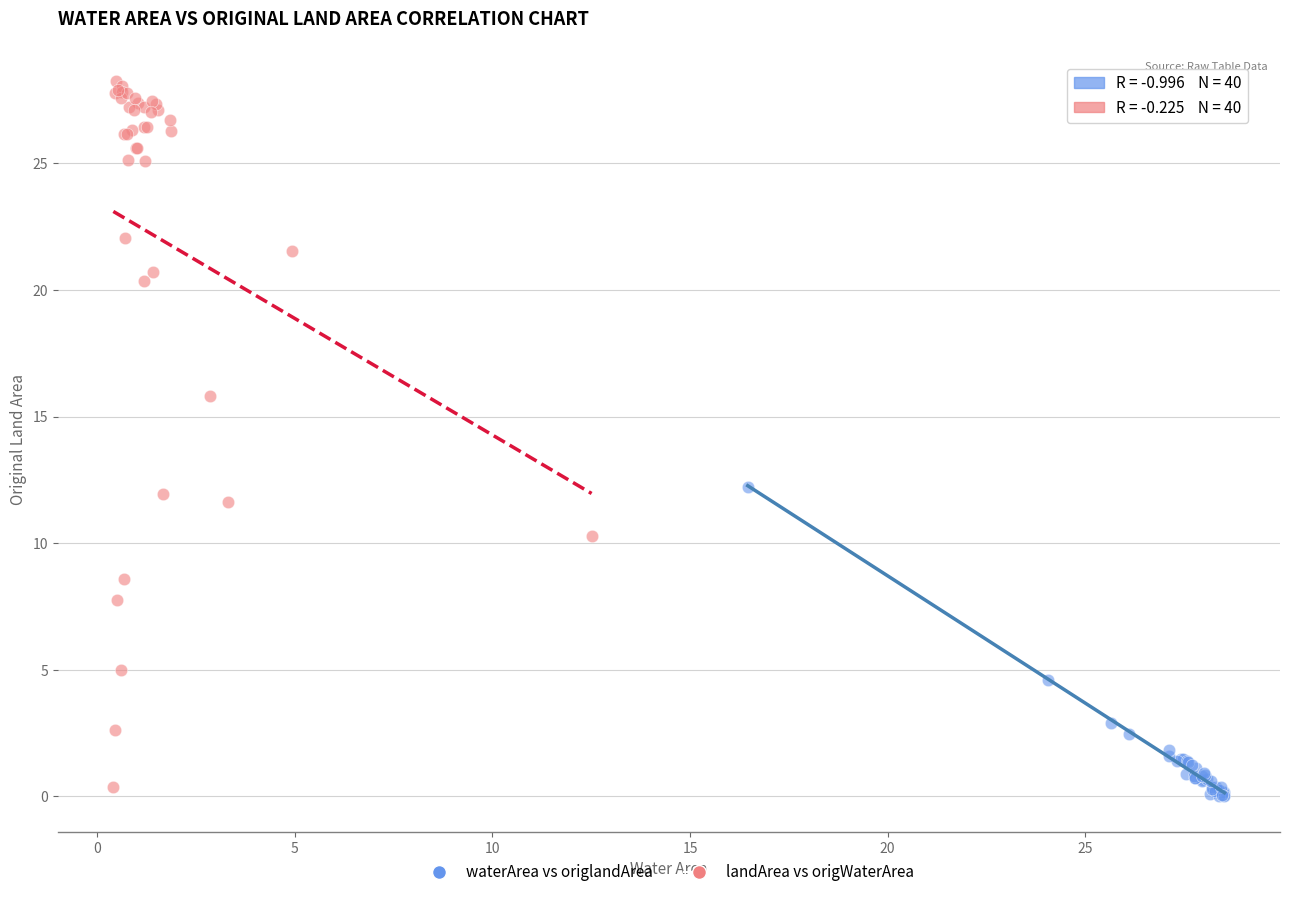

Which series has the largest Y range (max minus min)?

landArea vs origWaterArea